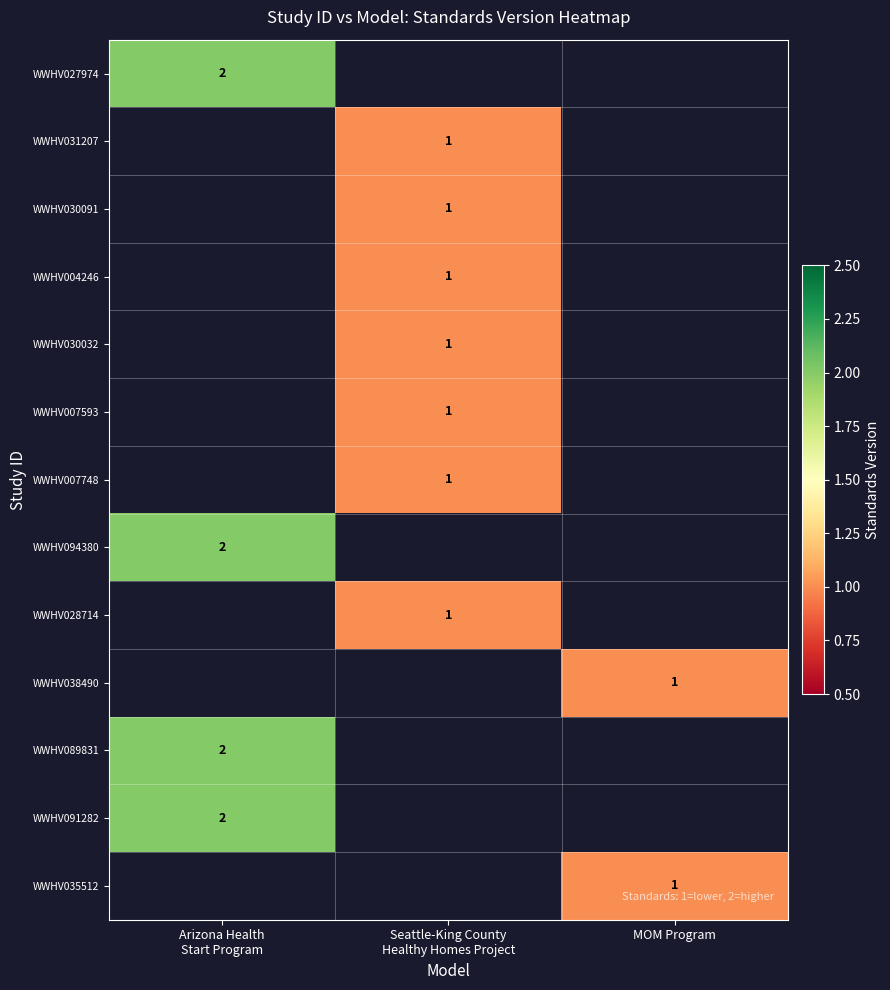

How many series are shown in this chart?

13